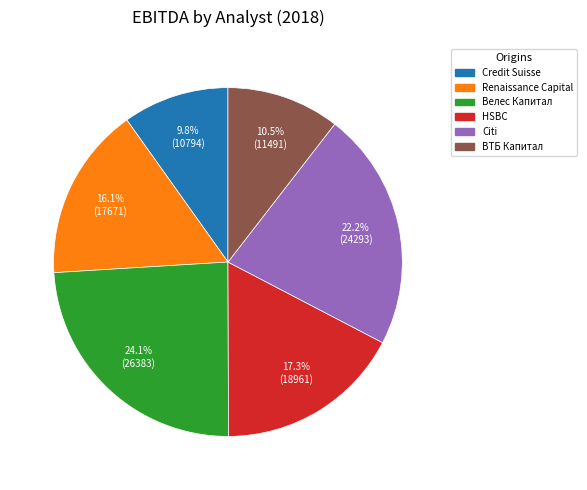

What portion of the pie excludes Credit Suisse?

90.2%